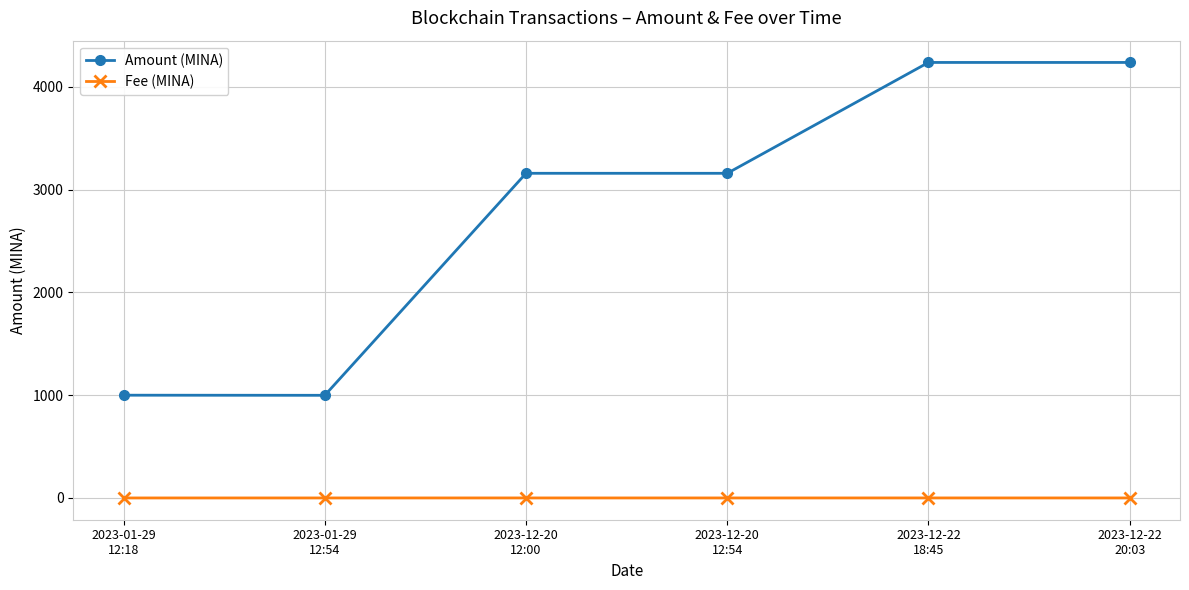

Which series has the largest total across all categories?

Amount (MINA)